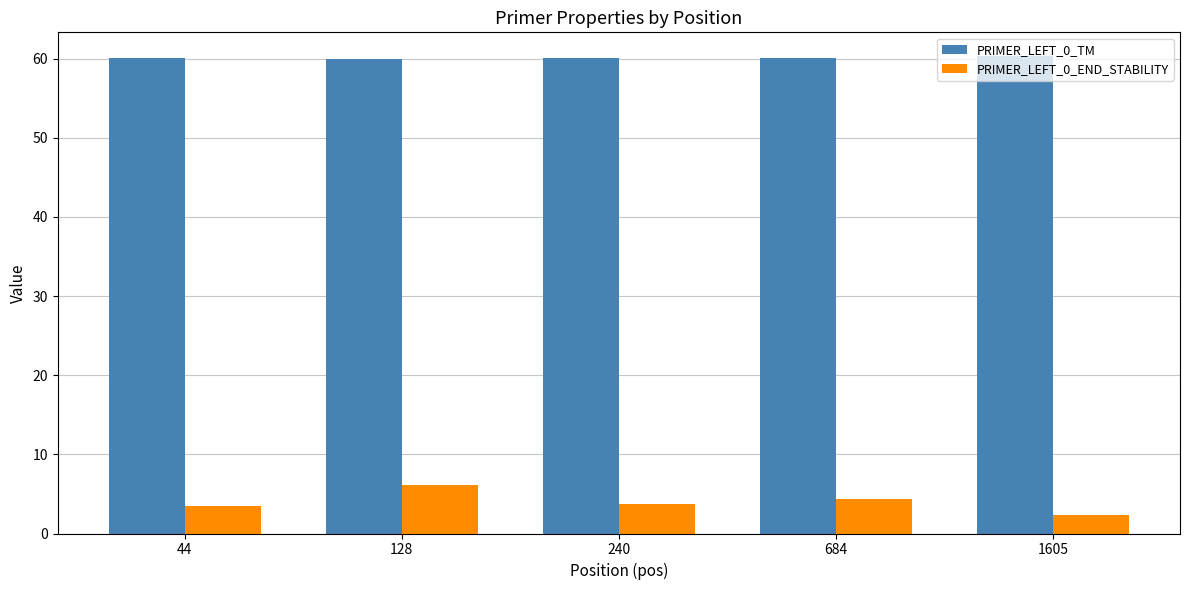

Is the value of PRIMER_LEFT_0_END_STABILITY at 240 greater than the value of PRIMER_LEFT_0_TM at 1605?

No